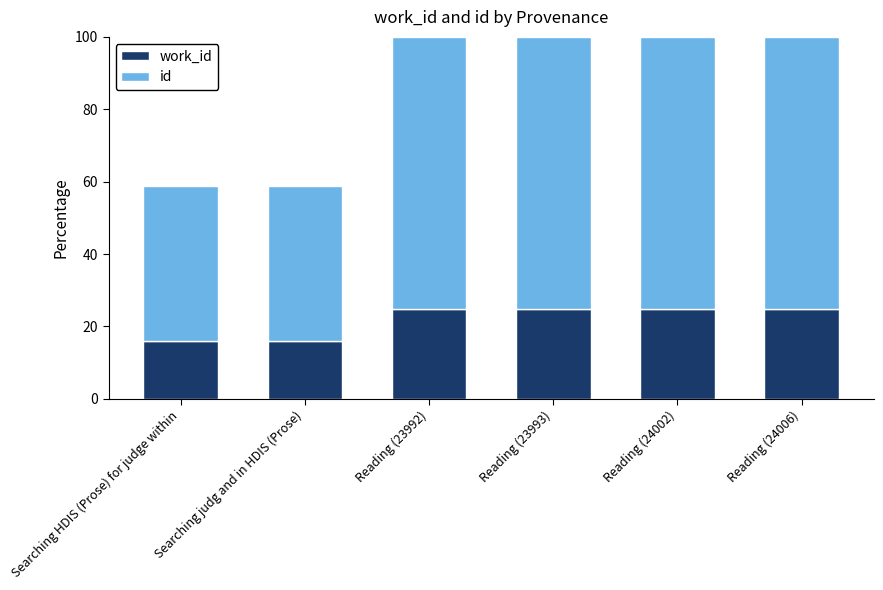

What is the total value across all series at Reading (24006)?

100.0